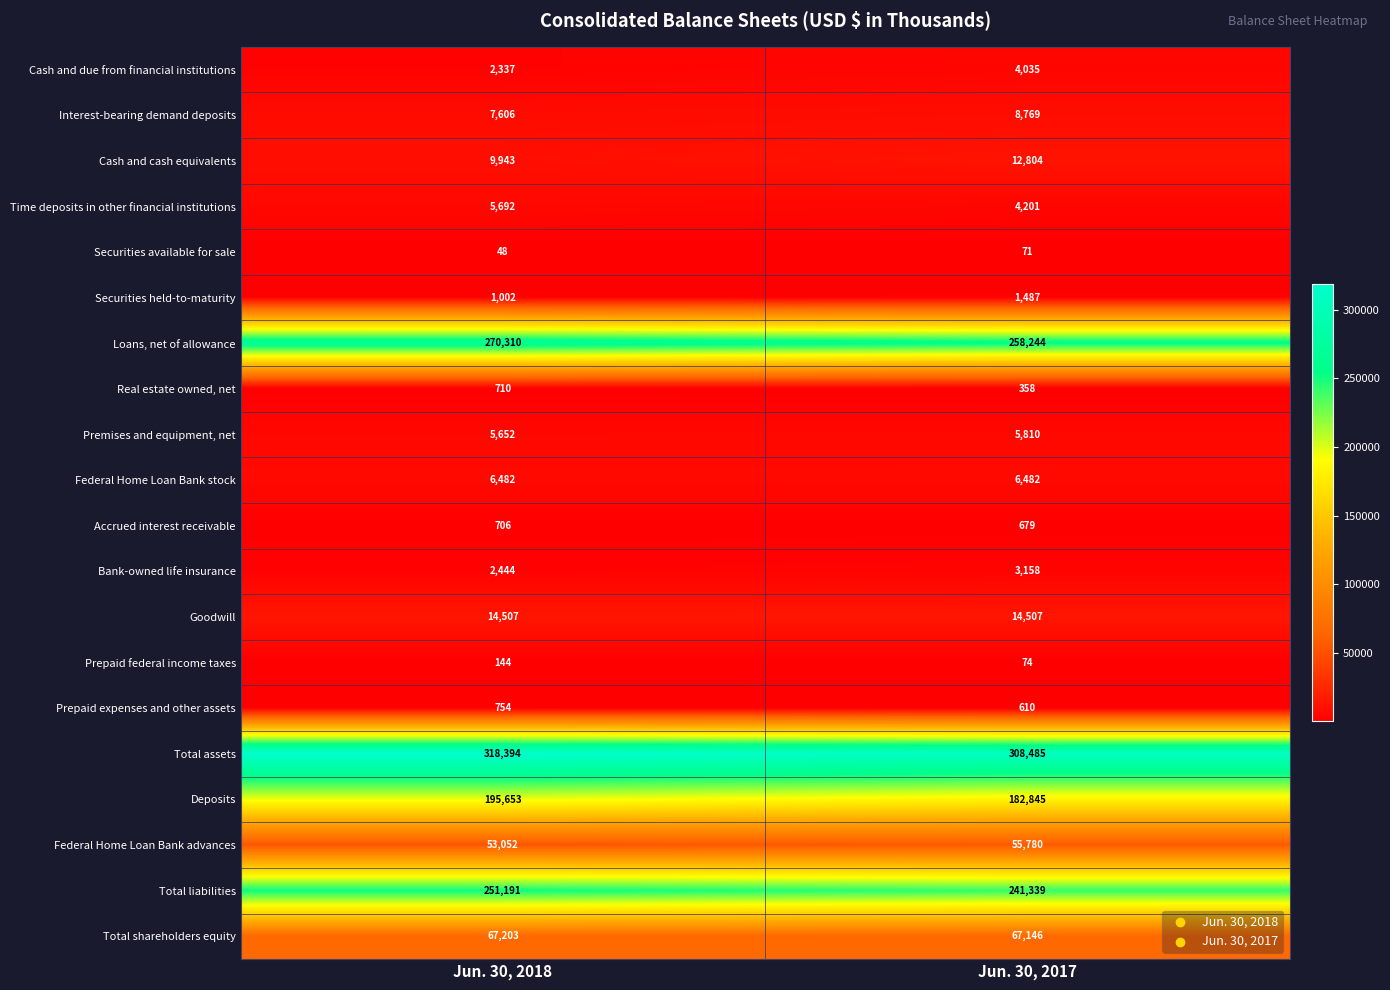

What is the difference between the maximum and minimum values in the Securities held-to-maturity series?

485